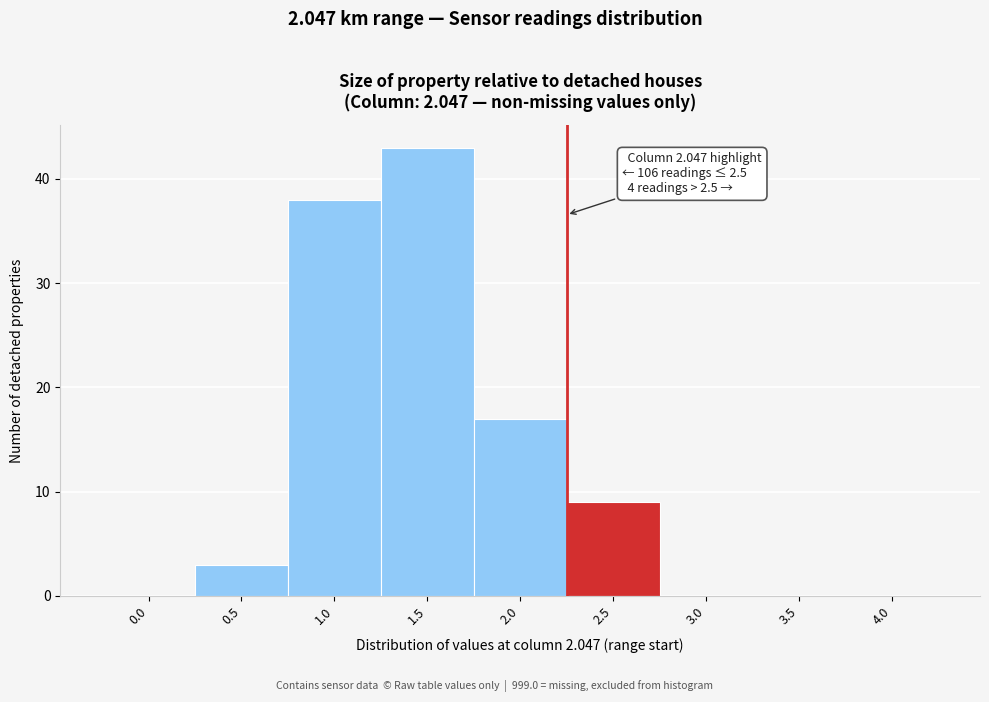

Reading right to left, extract all data points from this chart.

4.0=0	3.5=0	3.0=0	2.5=9	2.0=17	1.5=43	1.0=38	0.5=3	0.0=0